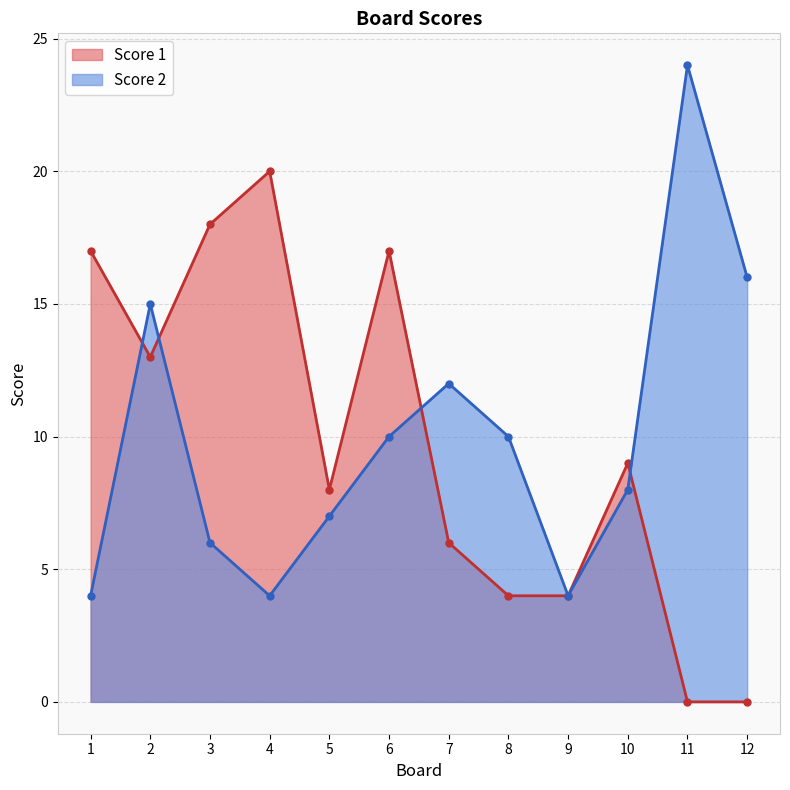

The Score 2 series shows 12 at 7. True or false?

True